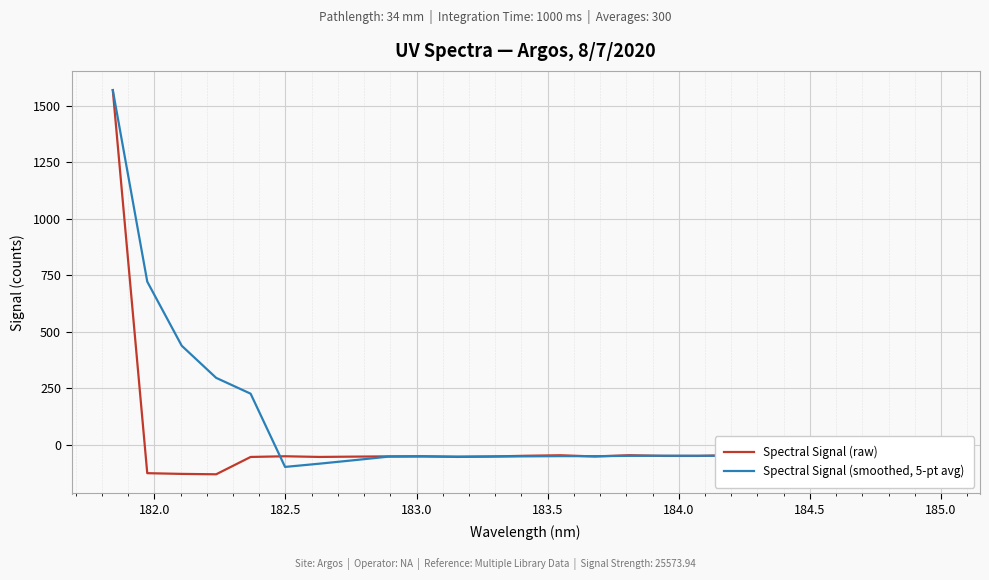

What is the average value of the Spectral Signal (raw) series?

5.1